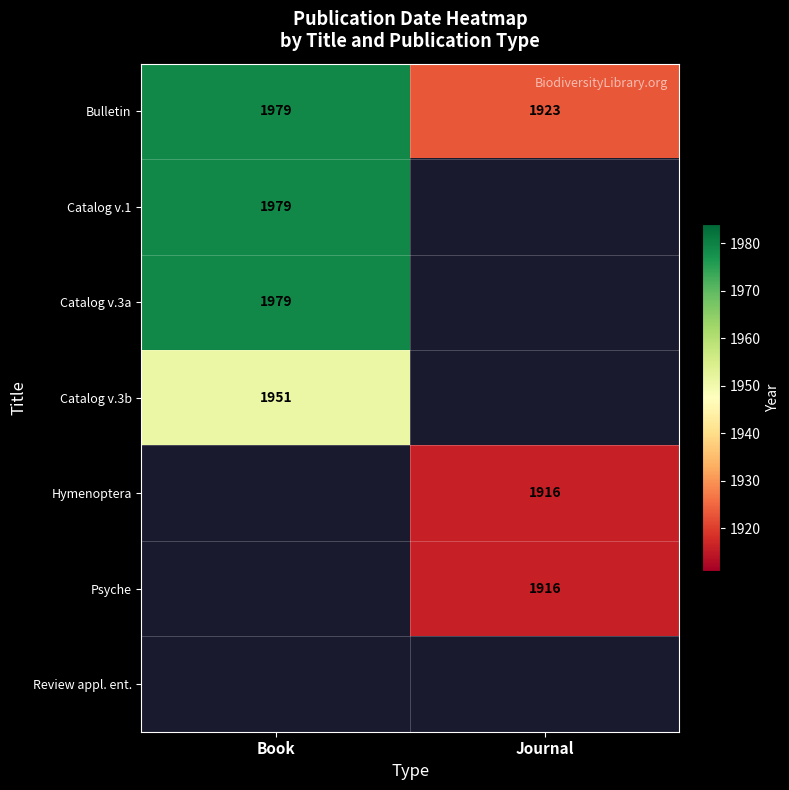

Is it true that Bulletin equals 744 at Journal?

False